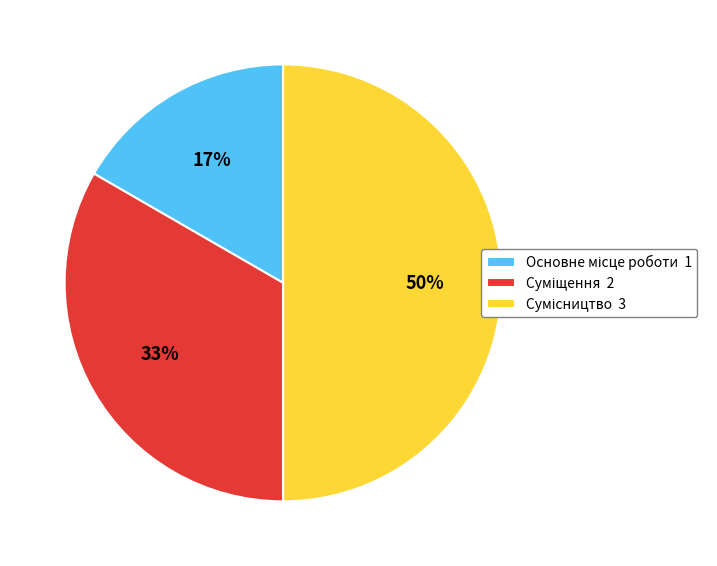

Count the number of slices in the pie.

3